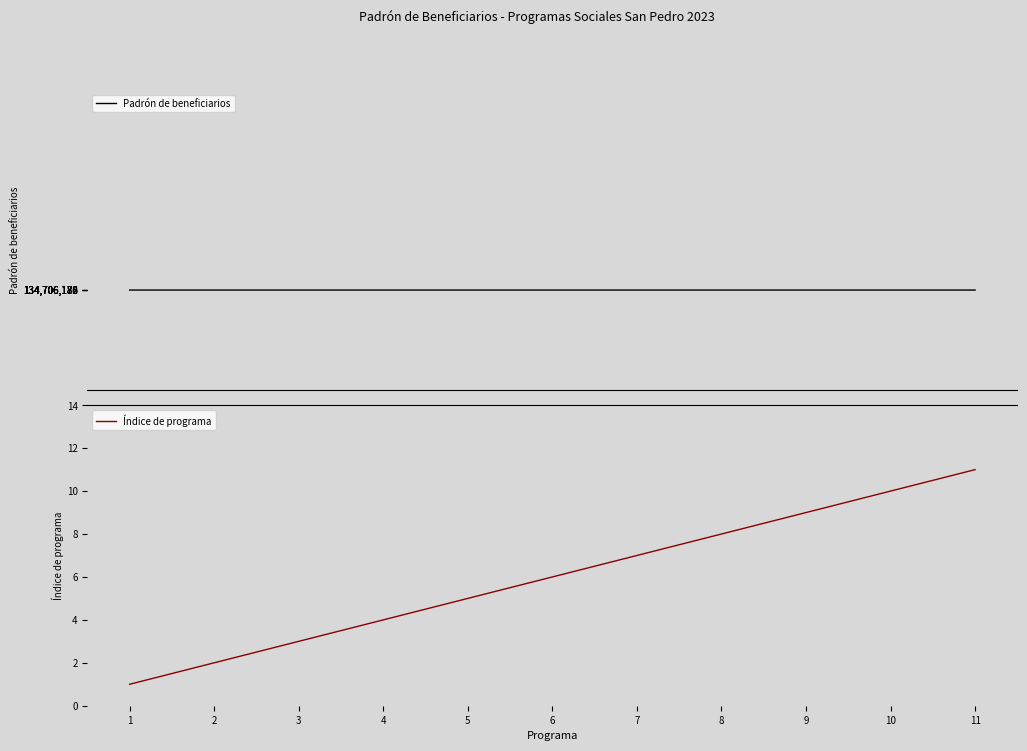

What is the spread (max minus min) of values at 7?

134706176